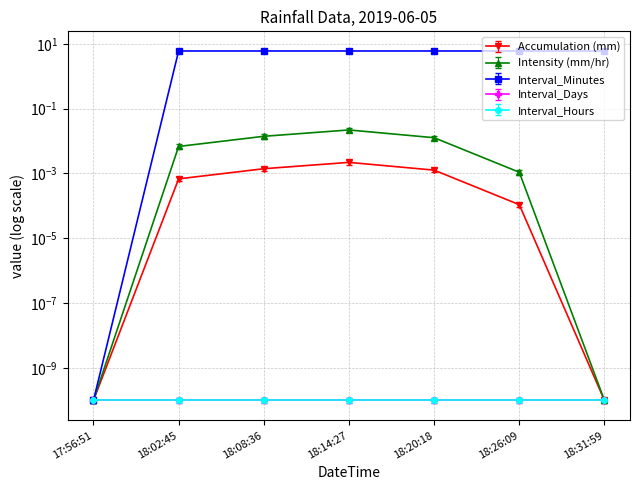

How many interior local peaks does the Accumulation (mm) series have?

1